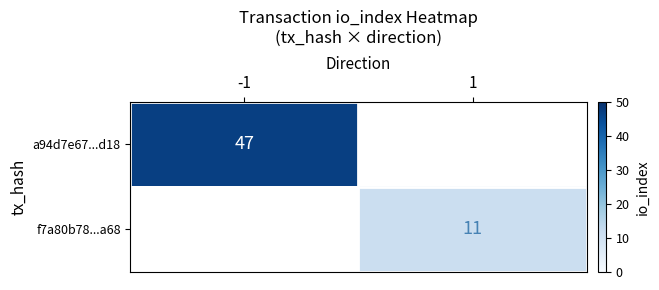

Is it true that a94d7e67...d18 equals 66 at -1?

False